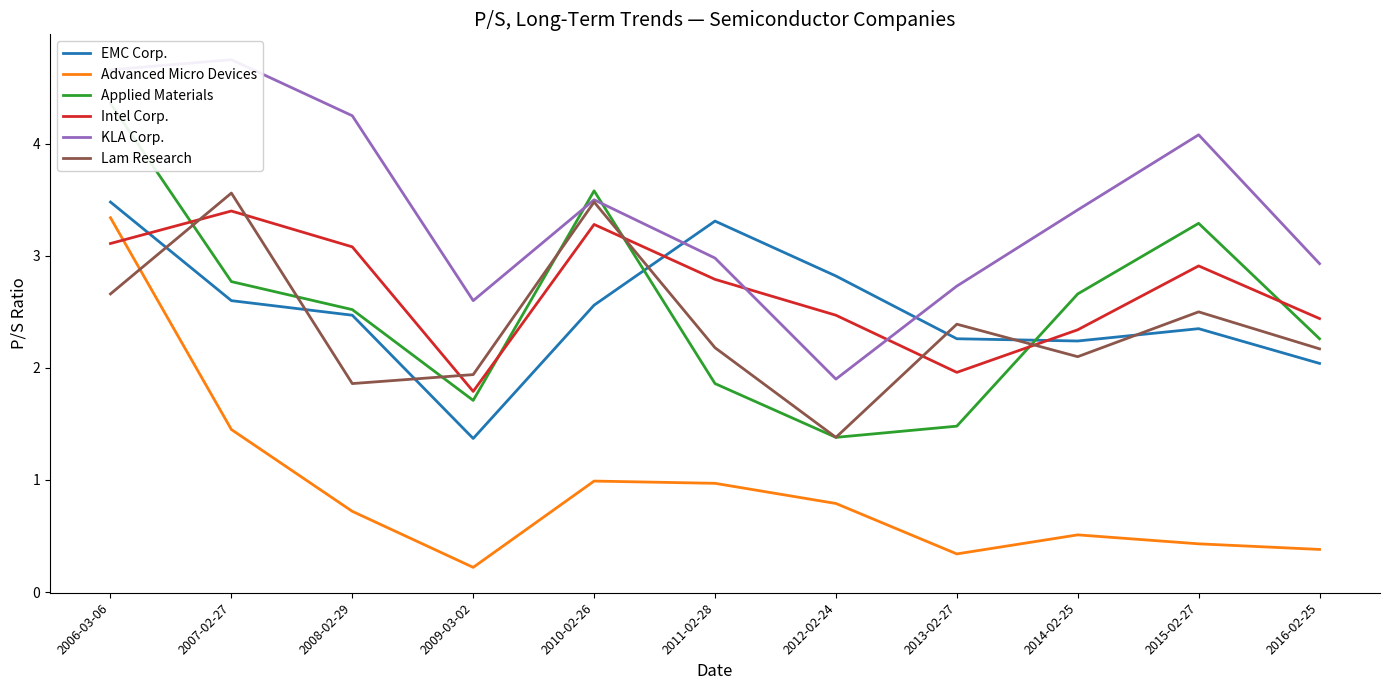

How many lines are shown in the chart?

6